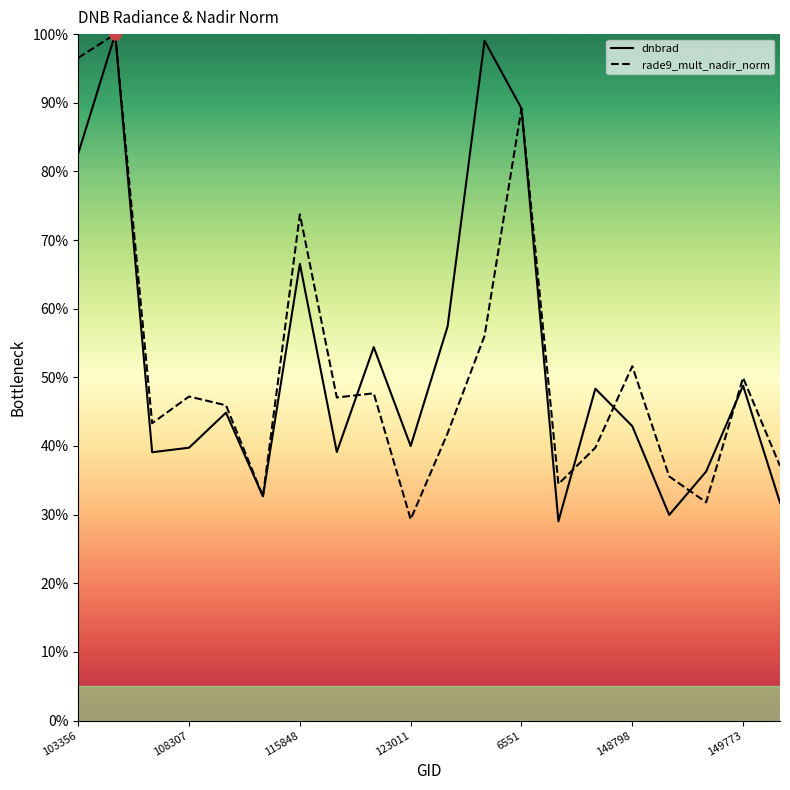

What is the label of the 1st point from the right?

19